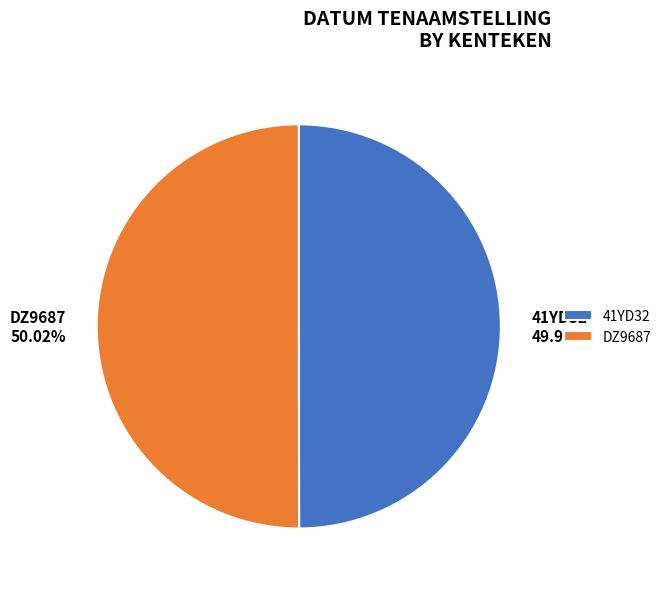

The DZ9687 slice represents 42% of the pie. True or false?

False